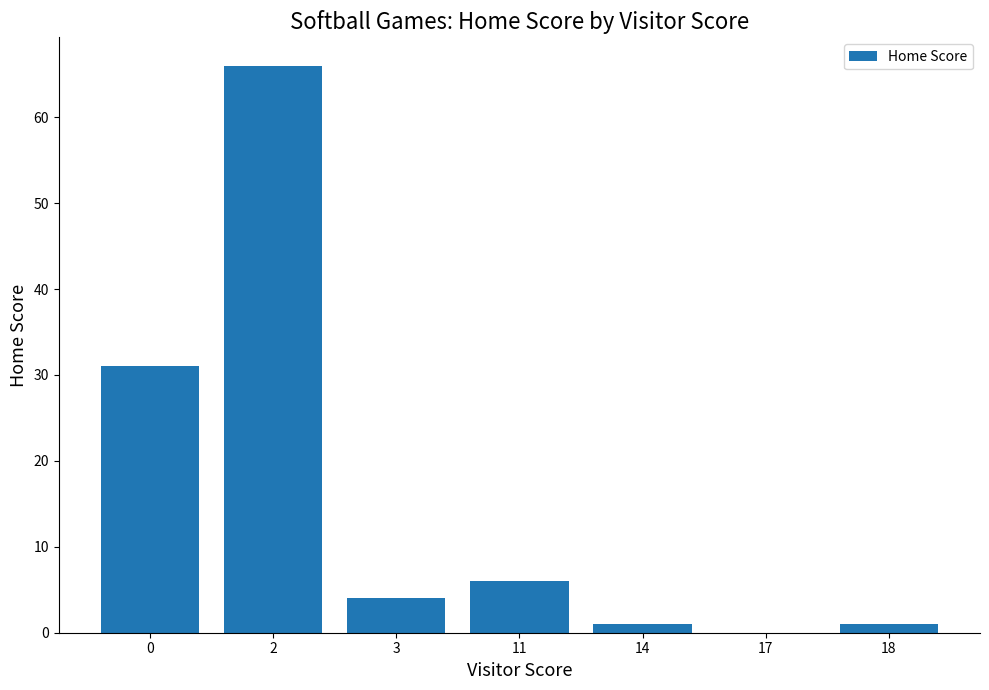

What is the ratio of the value at 14 to the value at 11?

0.2